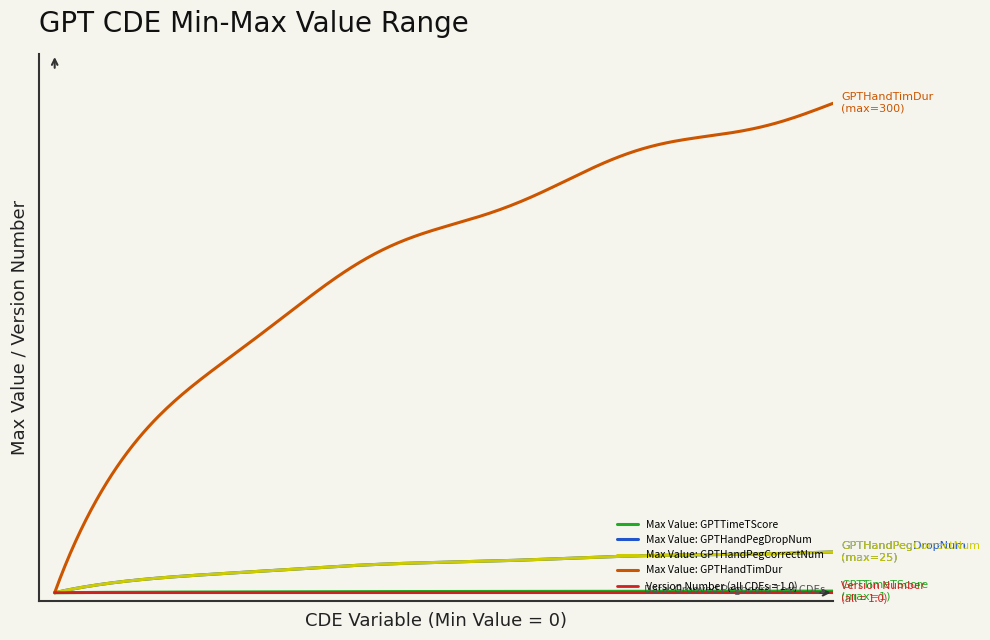

What is the greatest value displayed?

300